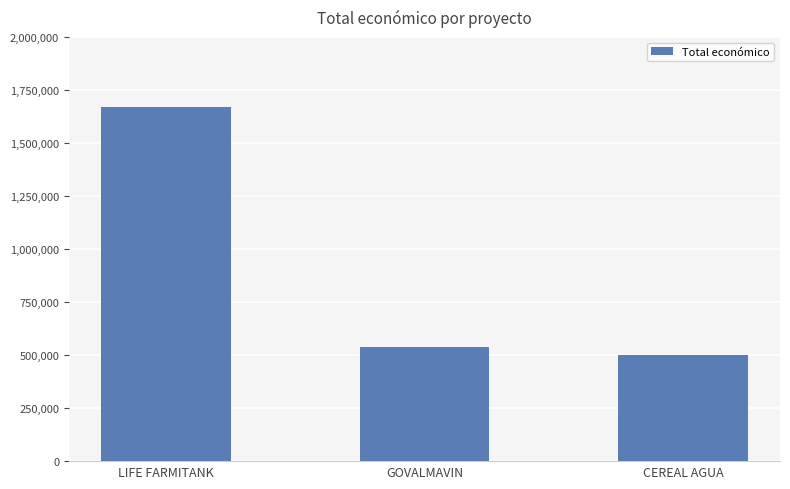

What is the approximate value at CEREAL AGUA, to the nearest 100?

499900